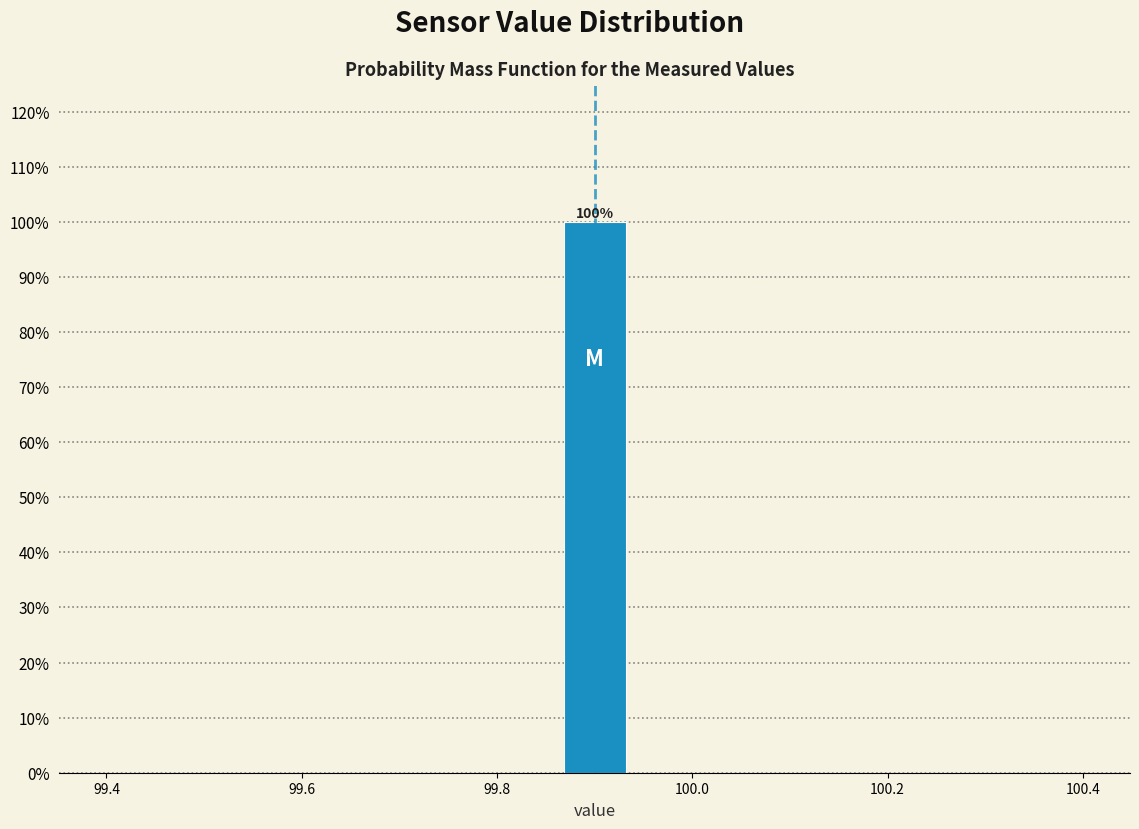

Around what value on the x-axis is the tallest bar? Give the approximate position of its centre, as read against the axis.

99.90